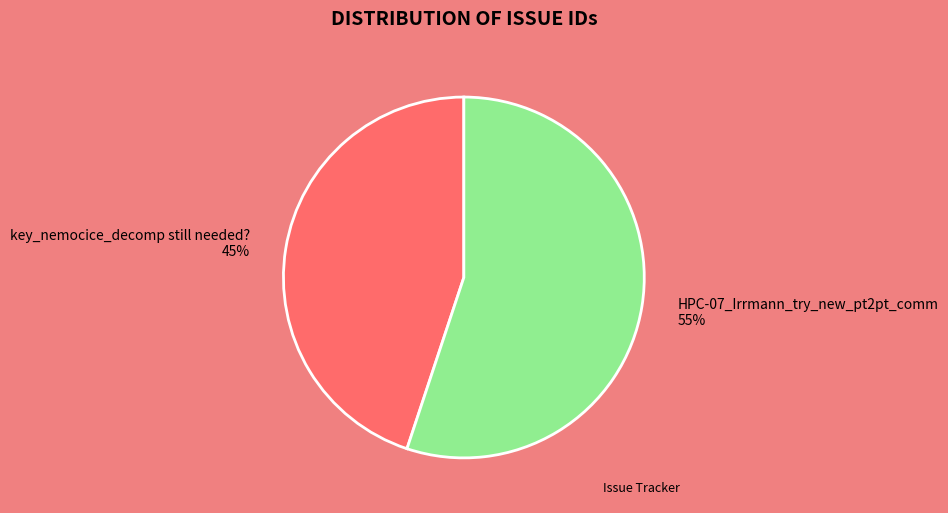

To the nearest percent, what is the combined percentage of HPC-07_Irrmann_try_new_pt2pt_comm and key_nemocice_decomp still needed??

100%